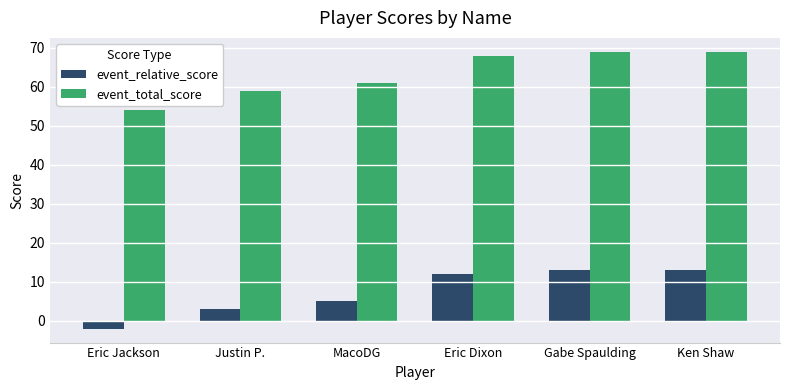

What is the value of the event_relative_score bar at the 5th from the left?

13